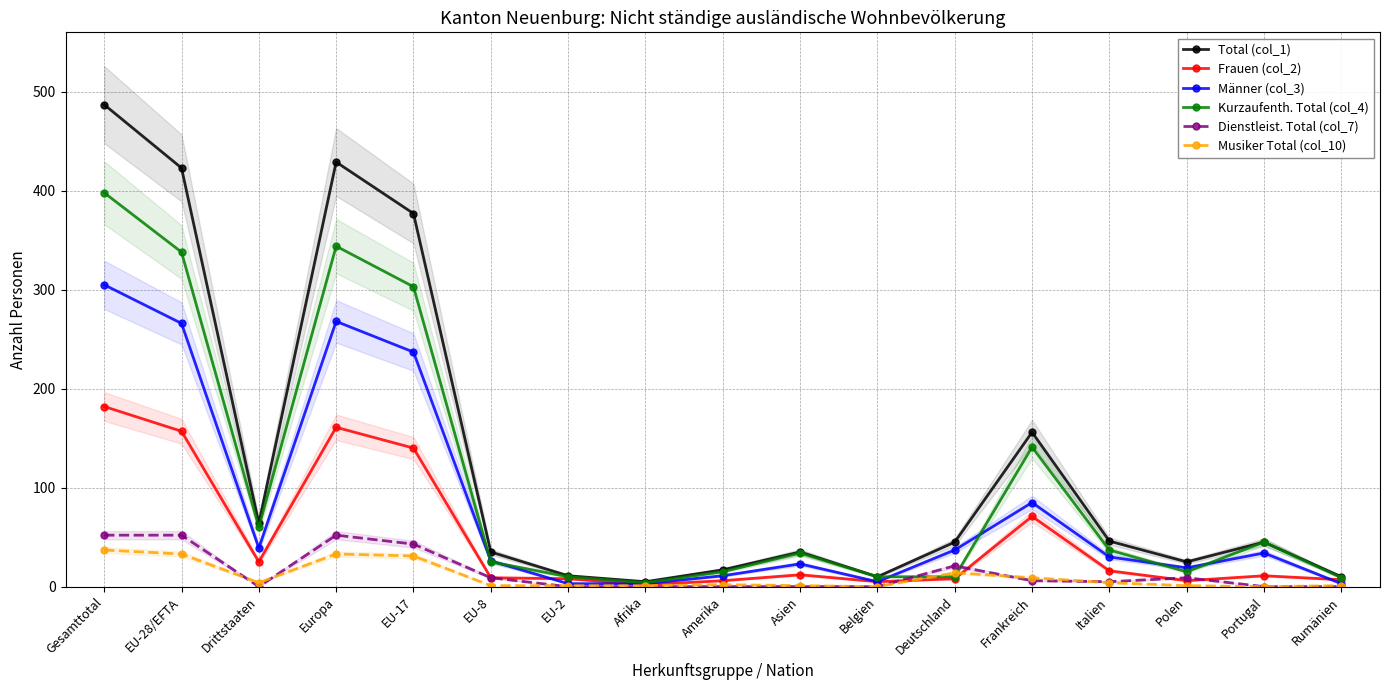

What position from the left is Polen?

15